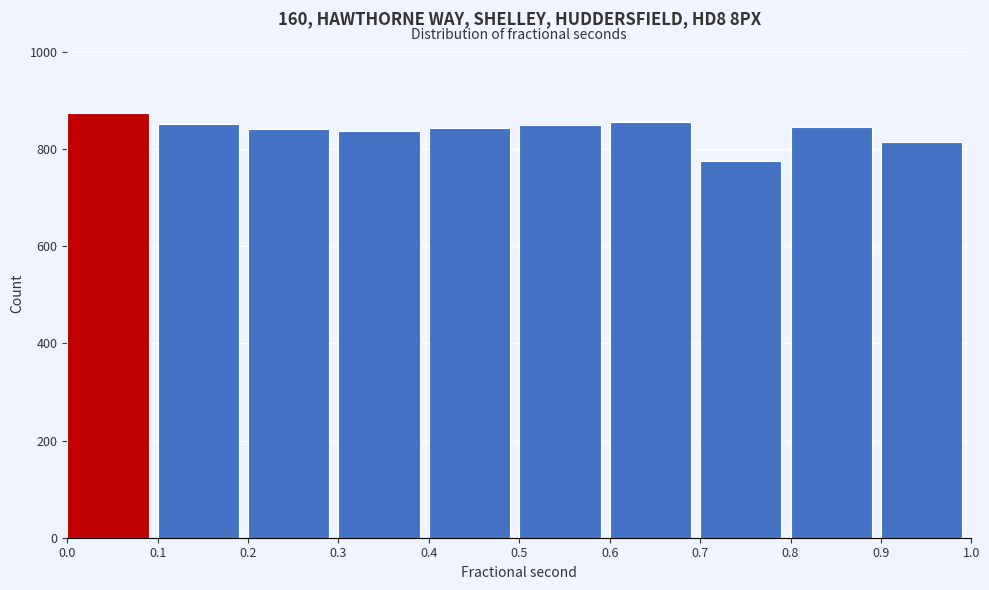

Reading left to right, transcribe this chart: for each bar, give the range it covers on the x-axis and its height. The values are not printed on the chart, so give them approximately, as read against the axis.

0.0 to 0.1: 880
0.1 to 0.2: 860
0.2 to 0.3: 840
0.3 to 0.4: 840
0.4 to 0.5: 840
0.5 to 0.6: 860
0.6 to 0.7: 860
0.7 to 0.8: 780
0.8 to 0.9: 840
0.9 to 1.0: 820